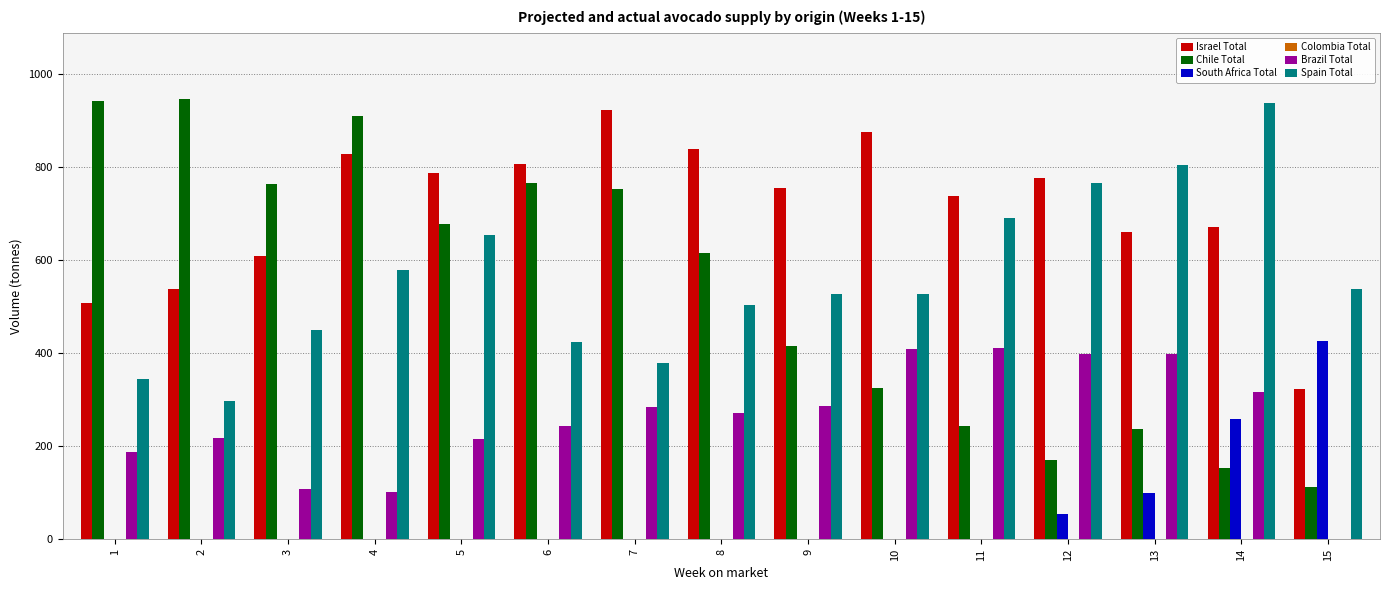

Which series has the largest total across all categories?

Israel Total